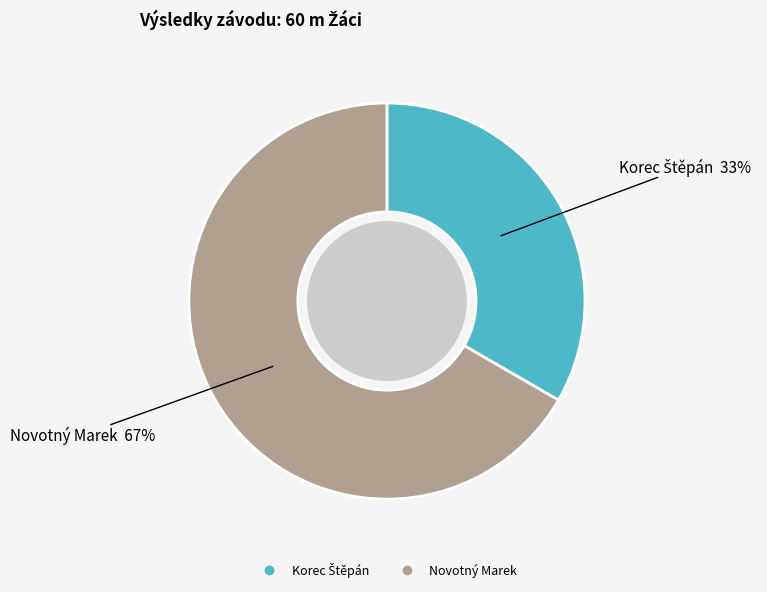

The Novotný Marek slice represents 80% of the pie. True or false?

False